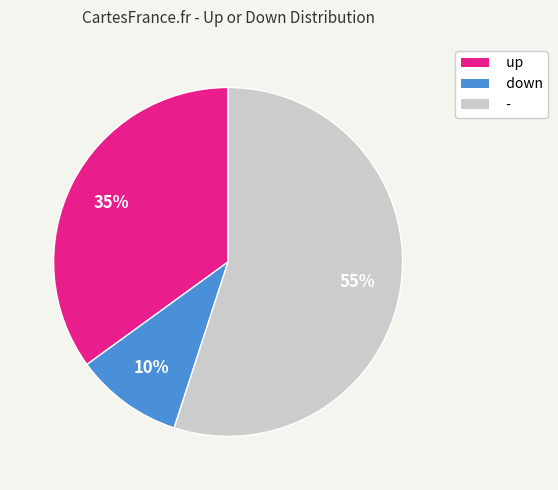

Is the sum of down and - greater than half?

Yes